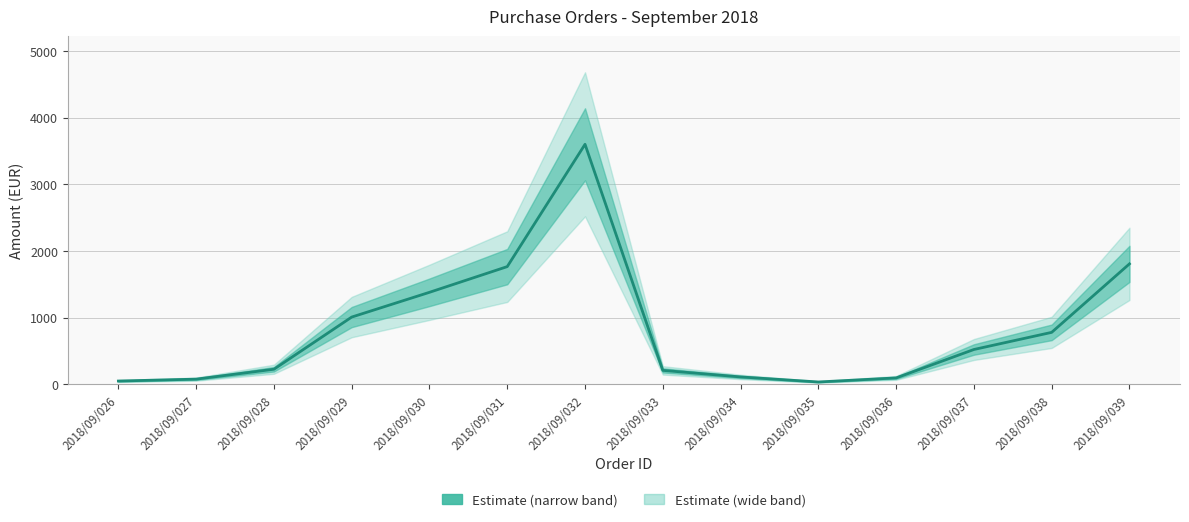

Count the number of values greater than 523.

6